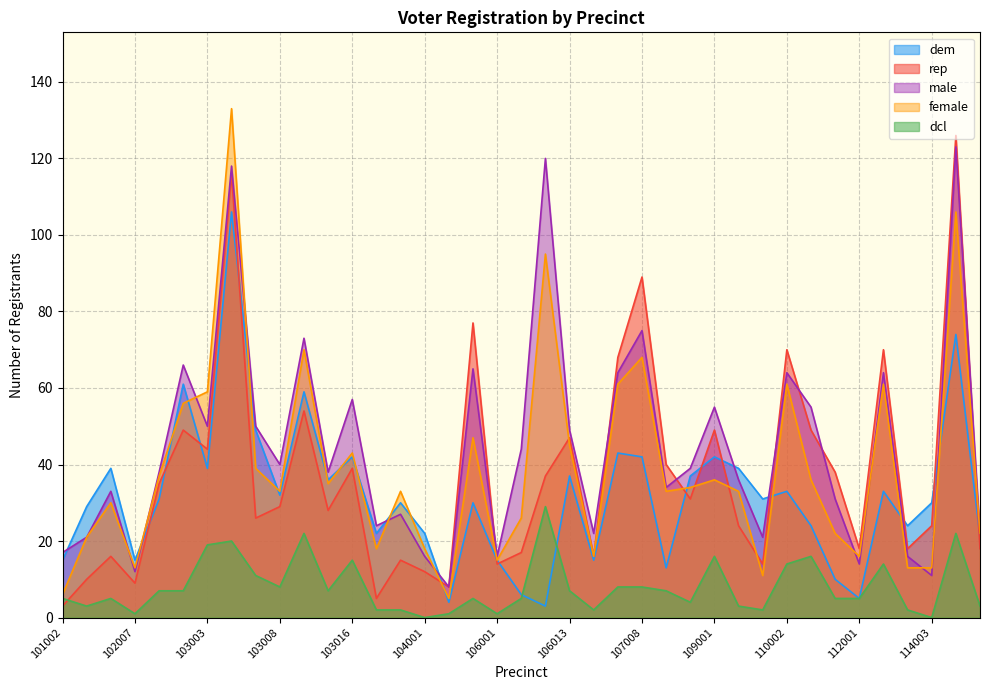

At which category is the sum across all series the highest?

103004